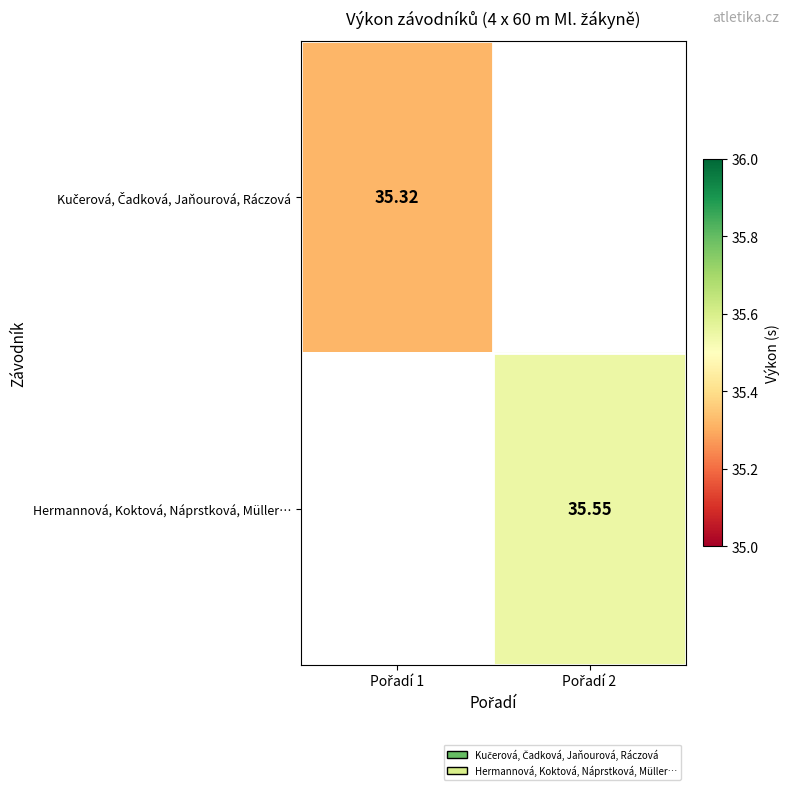

Rank the series by their average value, from lowest to highest.

Kučerová, Čadková, Jaňourová, Ráczová, Hermannová, Koktová, Náprstková, Müller…